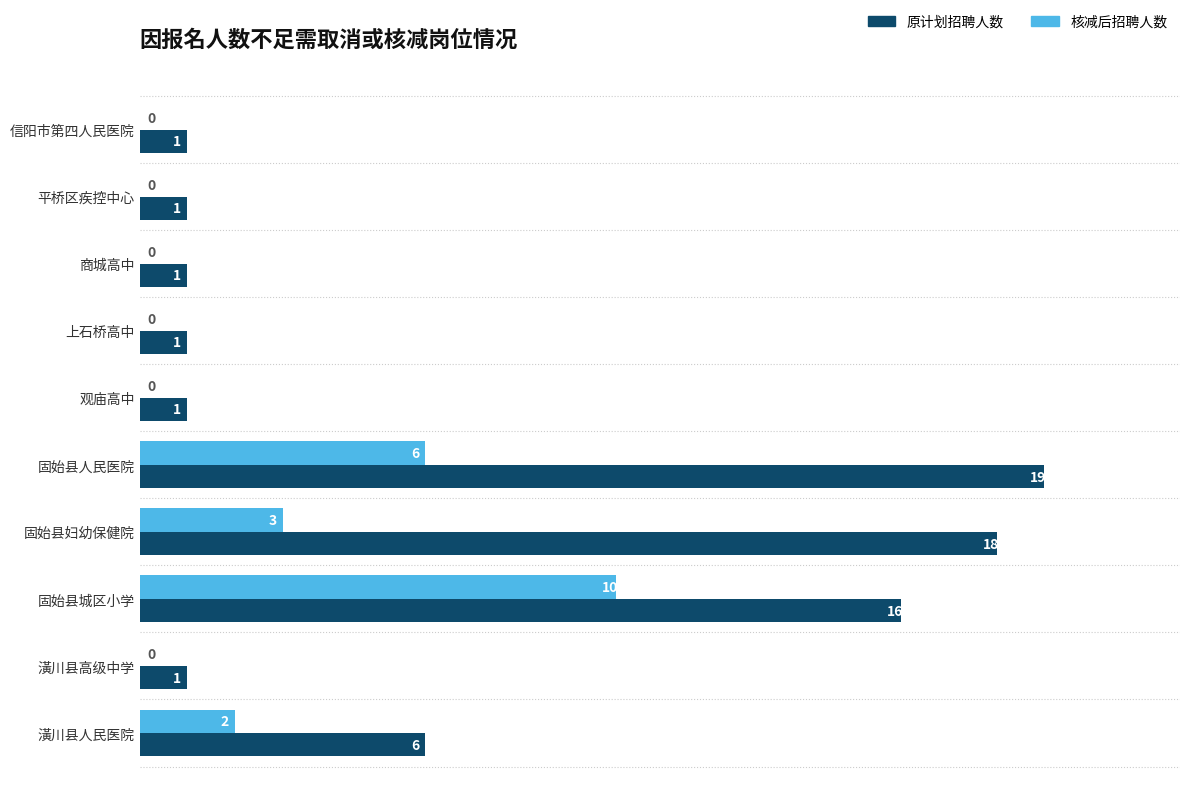

What is the sum of all 核减后招聘人数 values?

21